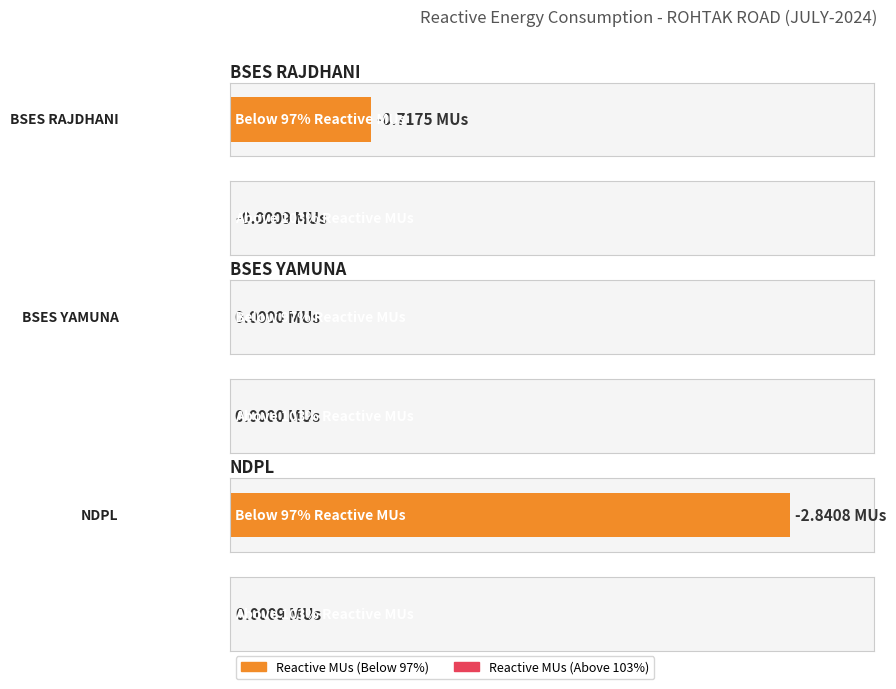

What is the value of the Reactive MUs (Below 97%) bar at the 3rd from the left?

-2.8